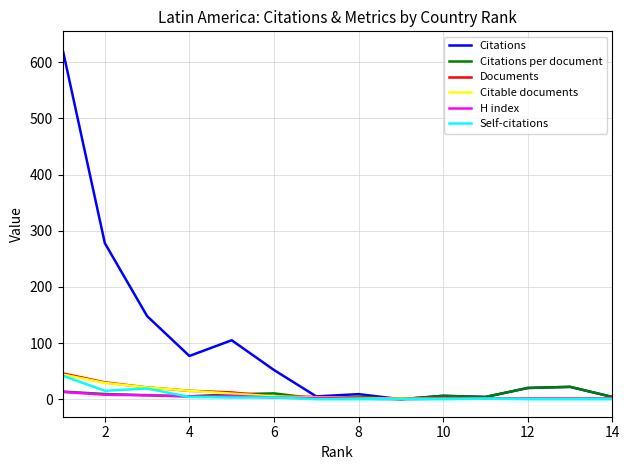

What is the greatest value displayed?

624.0